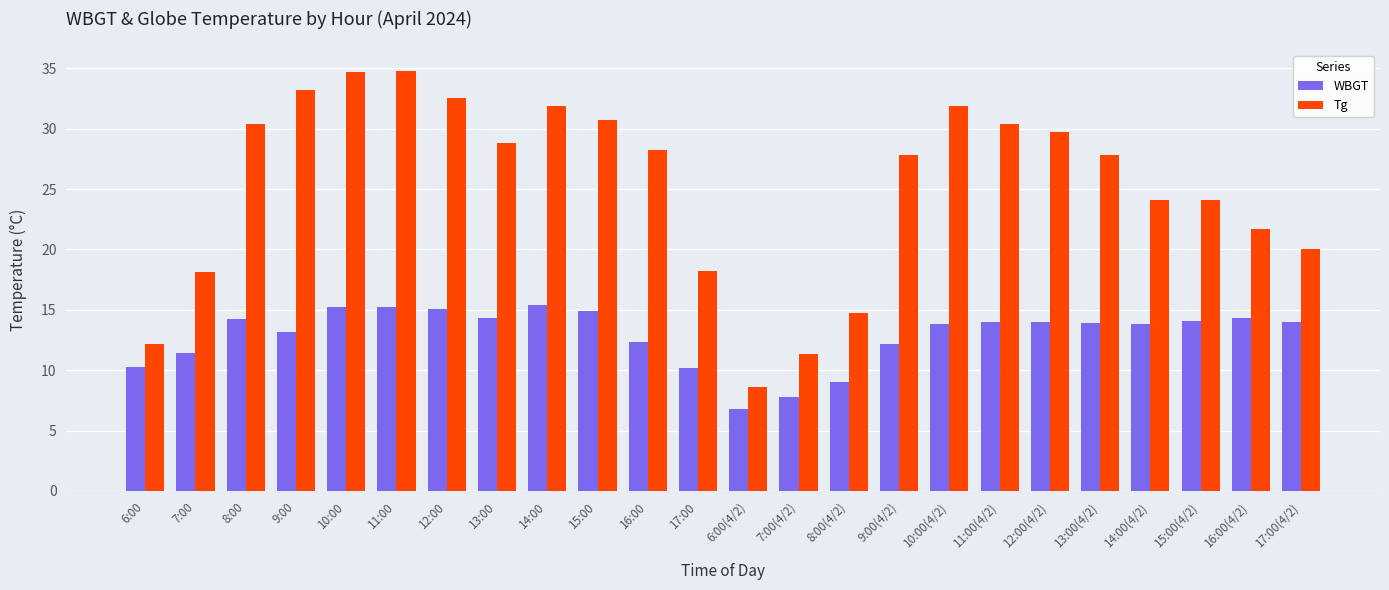

How many series are shown in this chart?

2